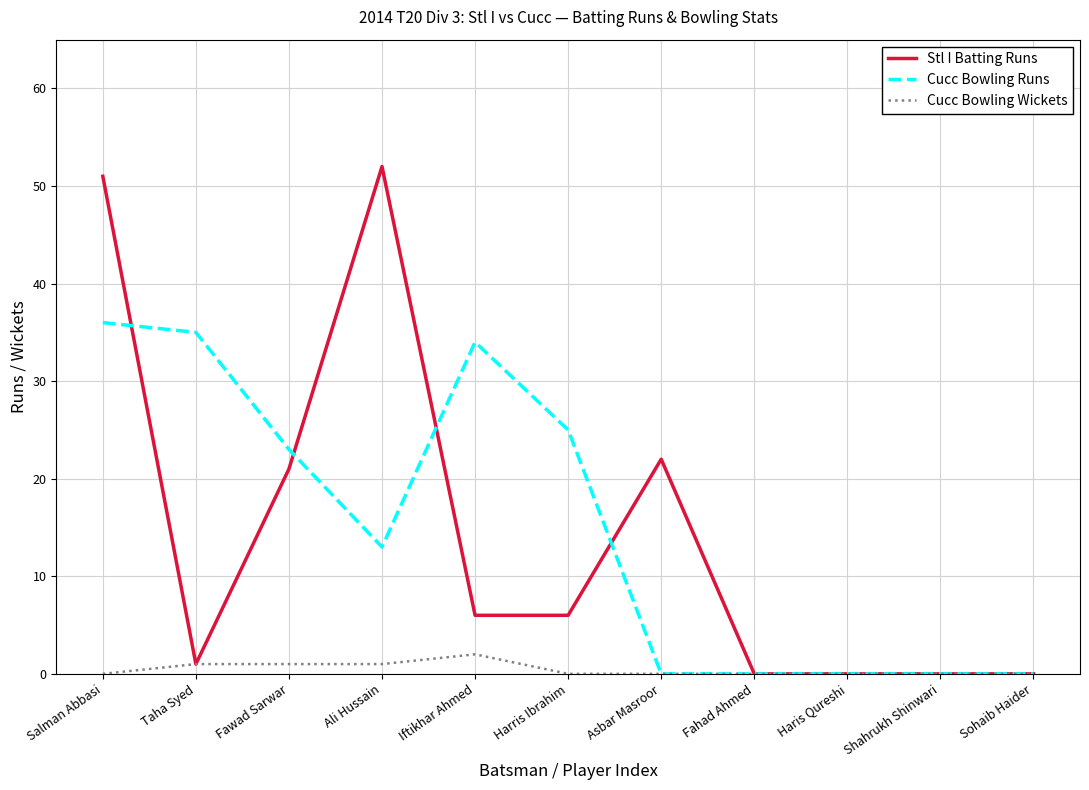

What position from the left is Fahad Ahmed?

8